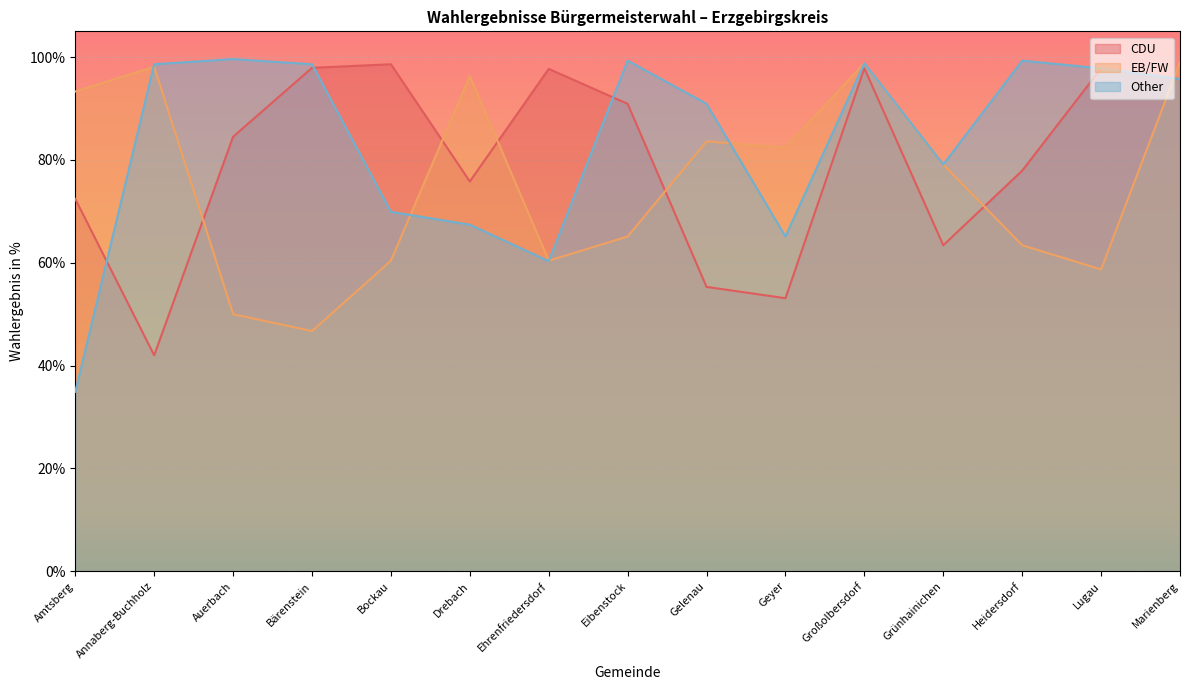

List the series in order of their overall mean, lowest first.

EB/FW, CDU, Other